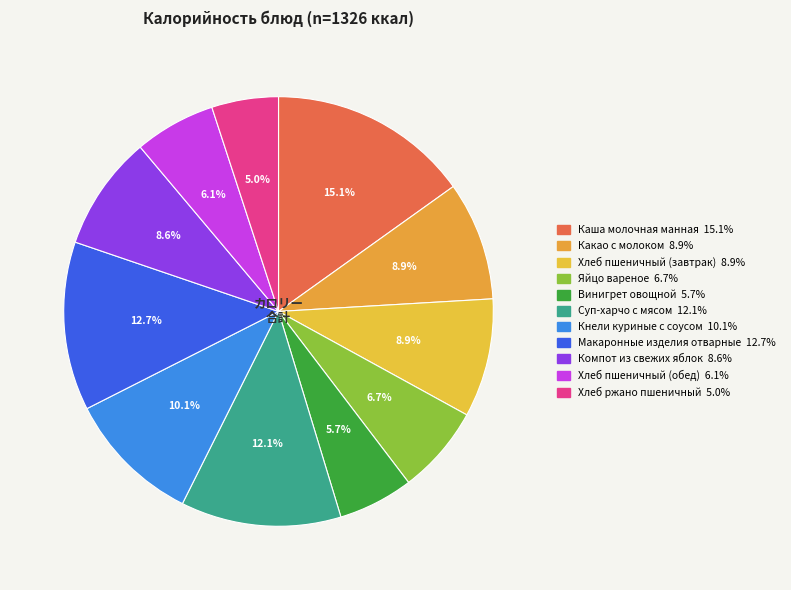

To the nearest percent, what percentage of the pie is Хлеб пшеничный (завтрак)?

9%